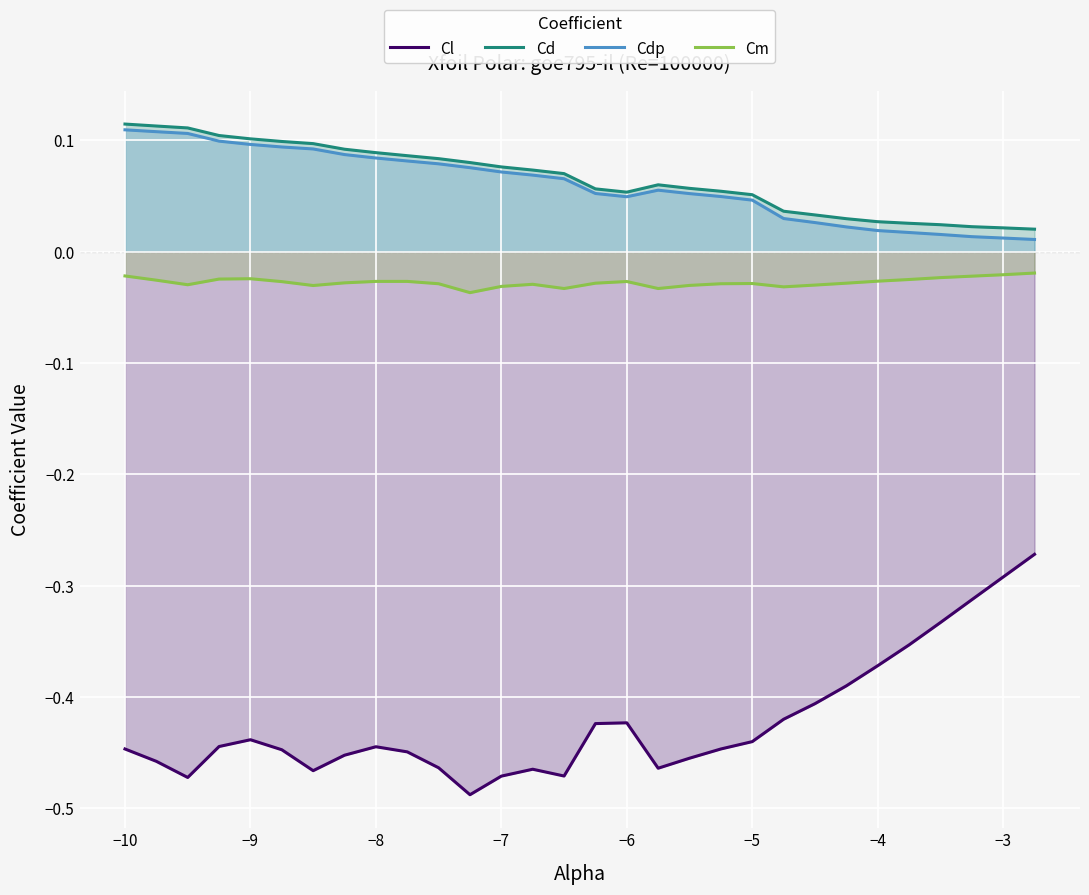

The value of Cdp at −9 is 0.1. True or false?

True